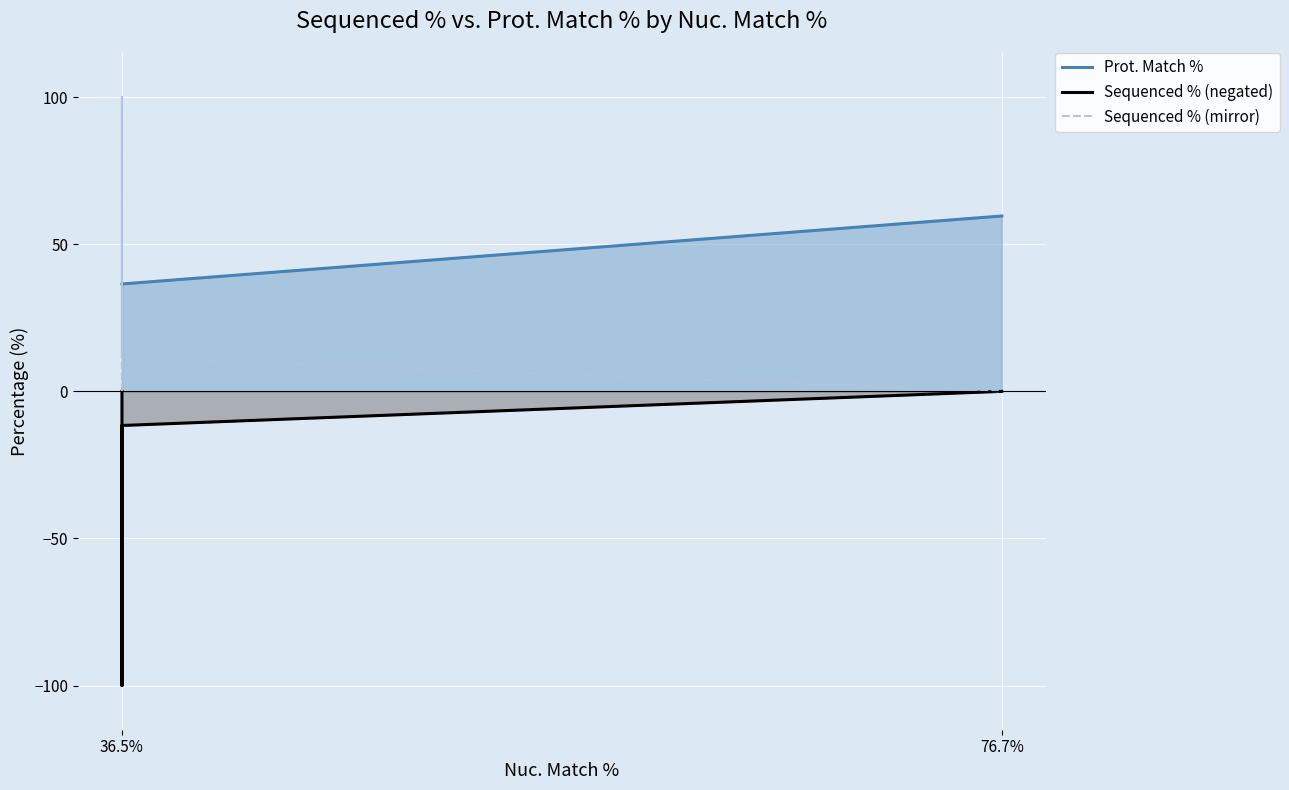

How many negative values does the Sequenced % (negated) series have?

2